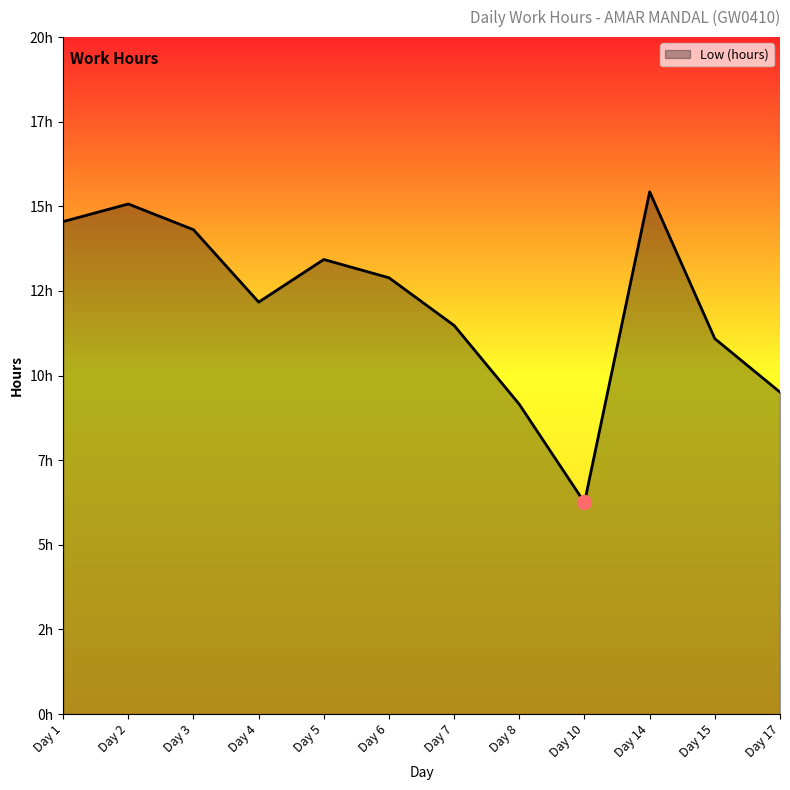

Does the chart have visible grid lines?

No